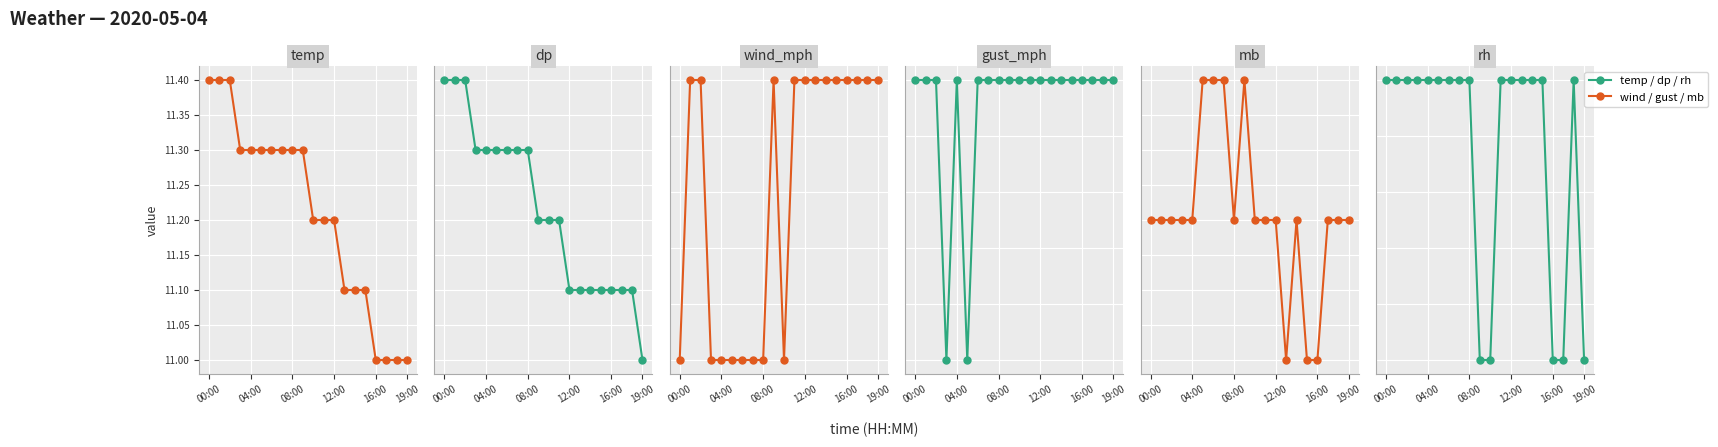

True or false: gust_mph and wind_mph cross at least once.

False